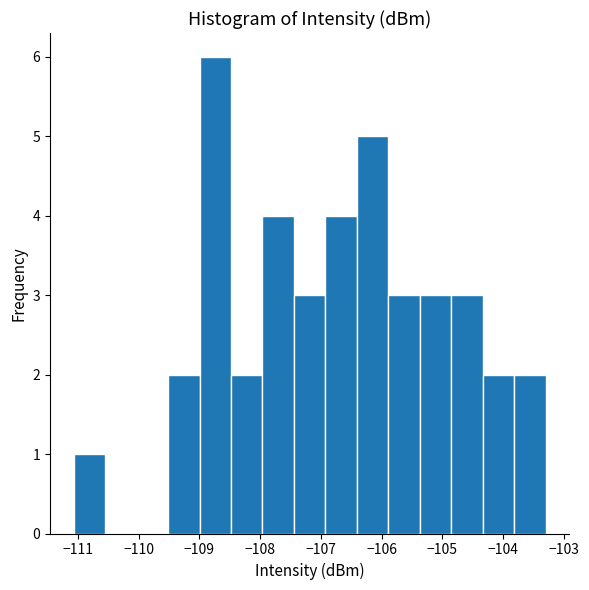

Over which range of the x-axis is the bar tallest?

-109.0 to -108.5